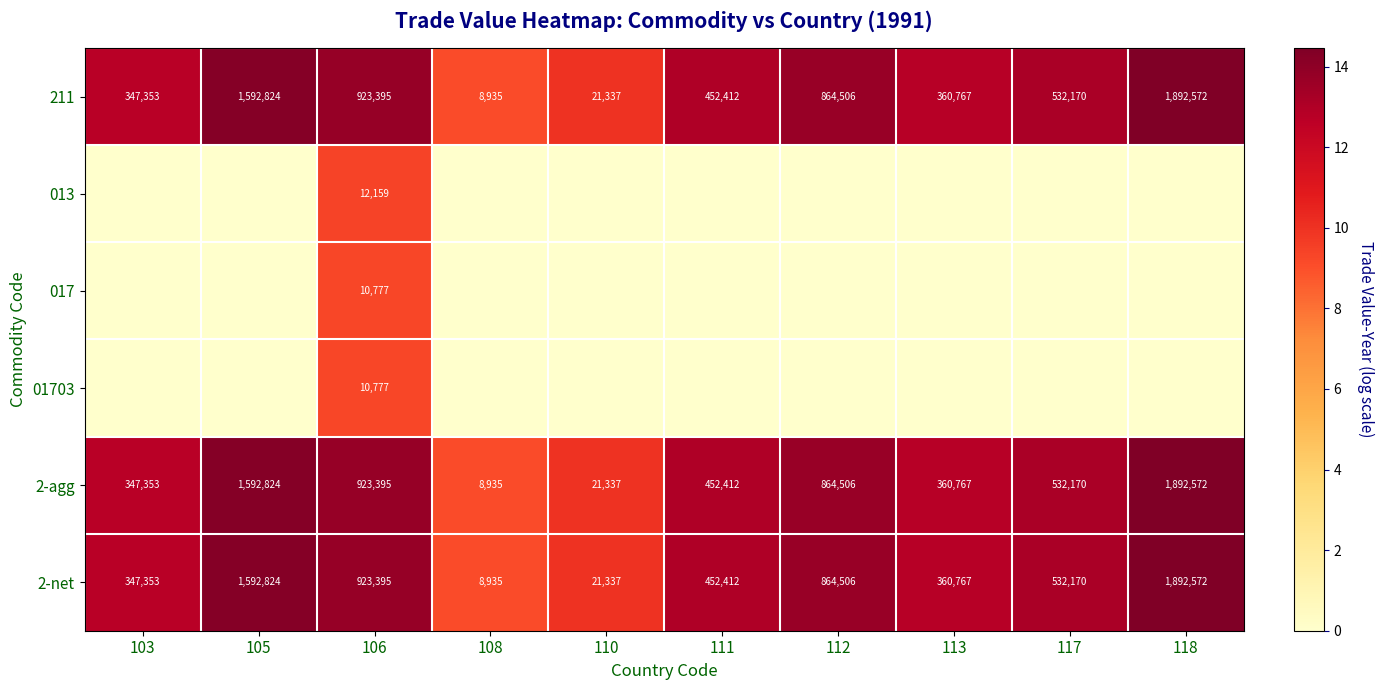

At which label does 2-net reach its peak?

118